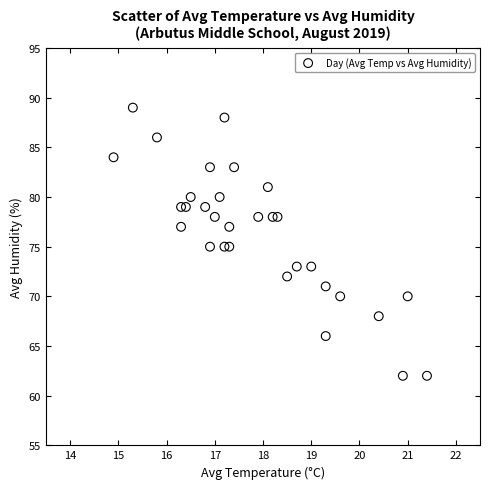

What is the range of Y values (max minus min)?

27